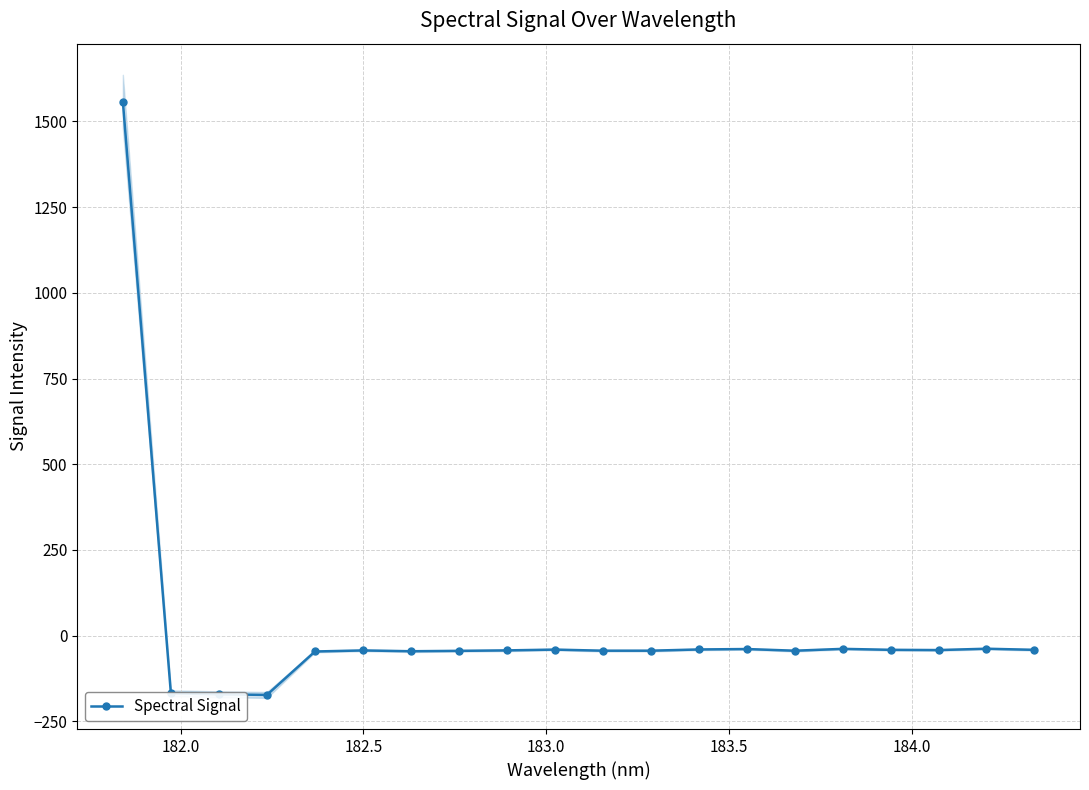

What is the highest value of the Spectral Signal series?

1558.2